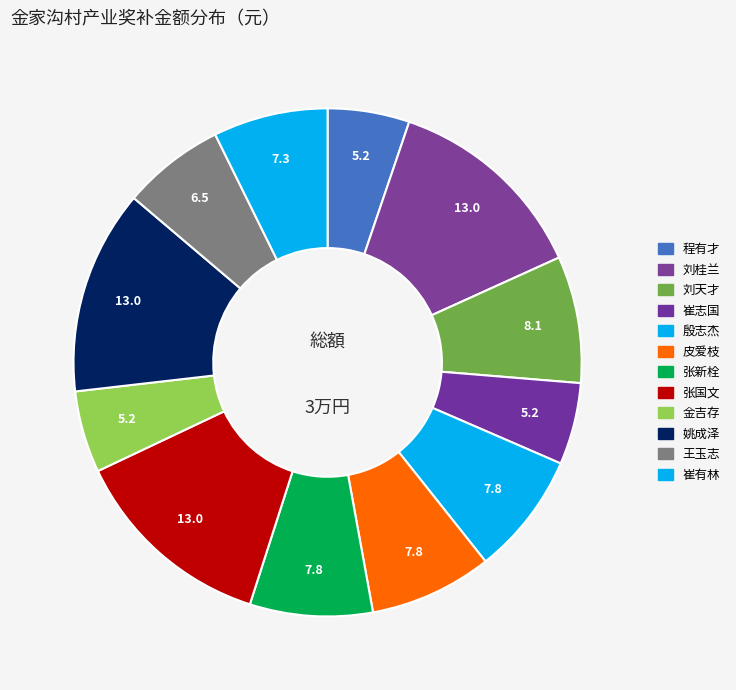

To the nearest percent, what percentage of the pie is 崔志国?

5%